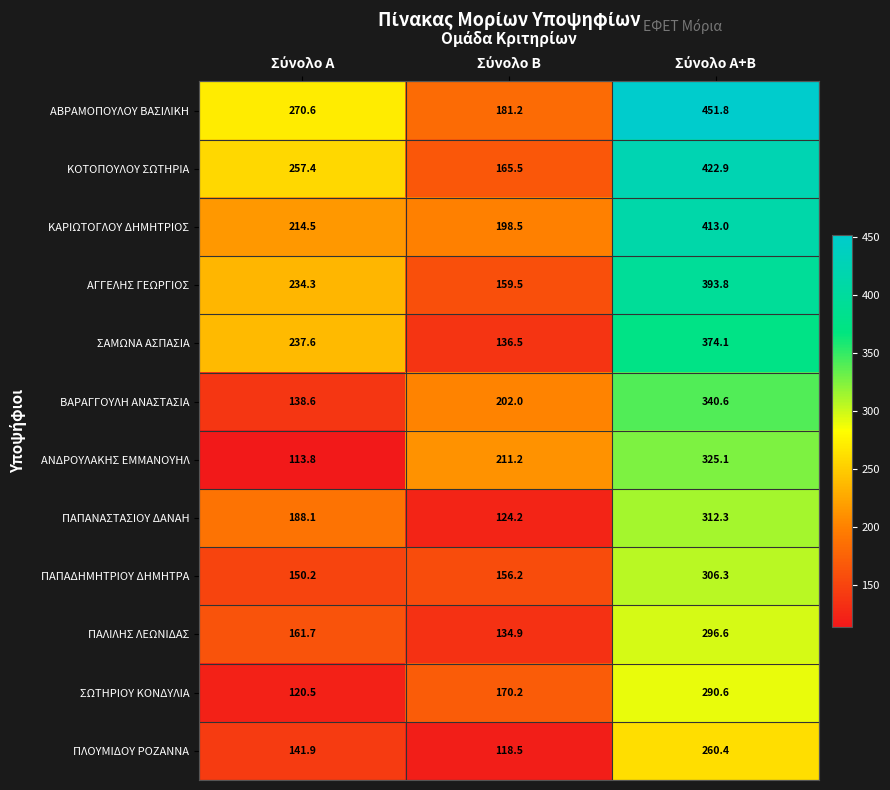

Which series has the largest total across all categories?

ΑΒΡΑΜΟΠΟΥΛΟΥ ΒΑΣΙΛΙΚΗ